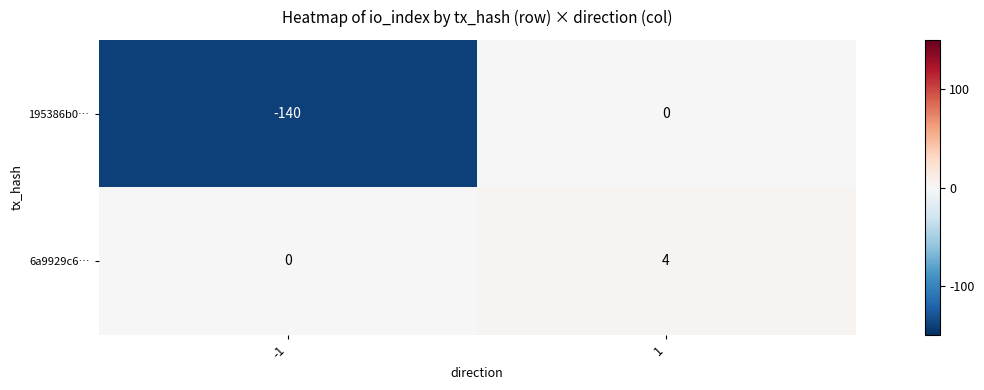

How many categories are shown in the chart?

2